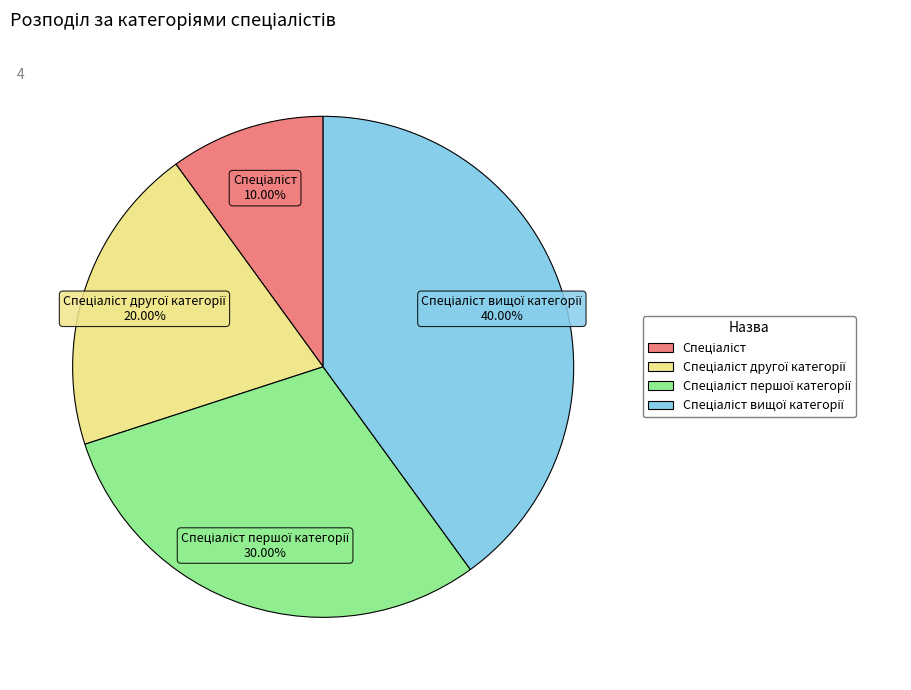

Does any single category account for the majority?

No